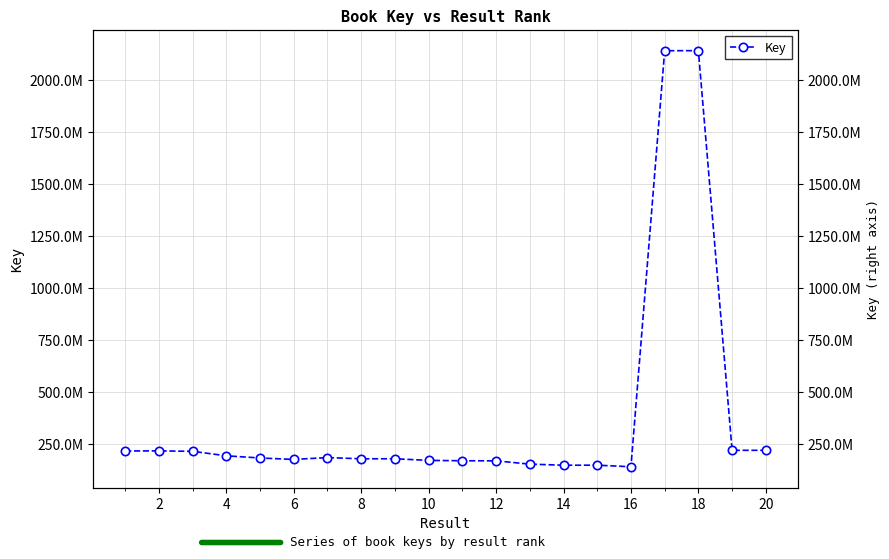

Reading left to right, transcribe all the data shown in this chart.

214890995	215423026	213260964	191585434	181250429	174175938	183180515	177336152	177479067	169558819	167886114	167427377	151630890	146339580	146636009	138923573	2141122521	2141444861	218124949	218125831